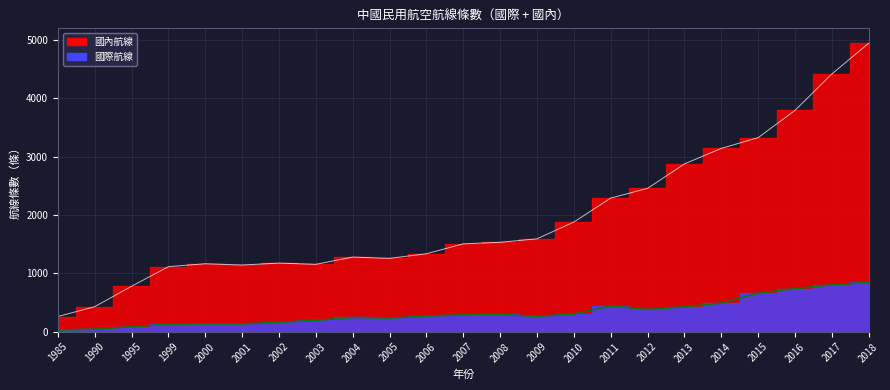

At which category is the sum across all series the highest?

2018